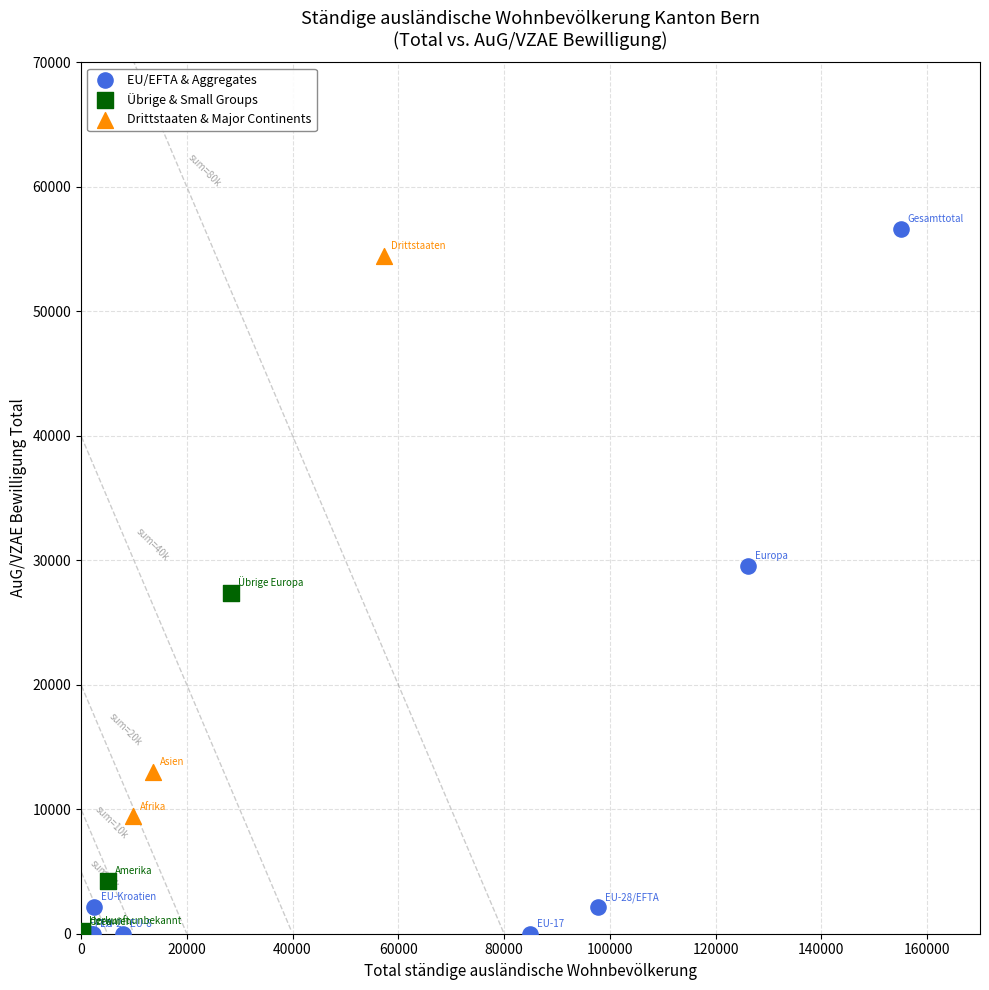

What are all the series names shown in the legend?

EU/EFTA & Aggregates, Übrige & Small Groups, Drittstaaten & Major Continents